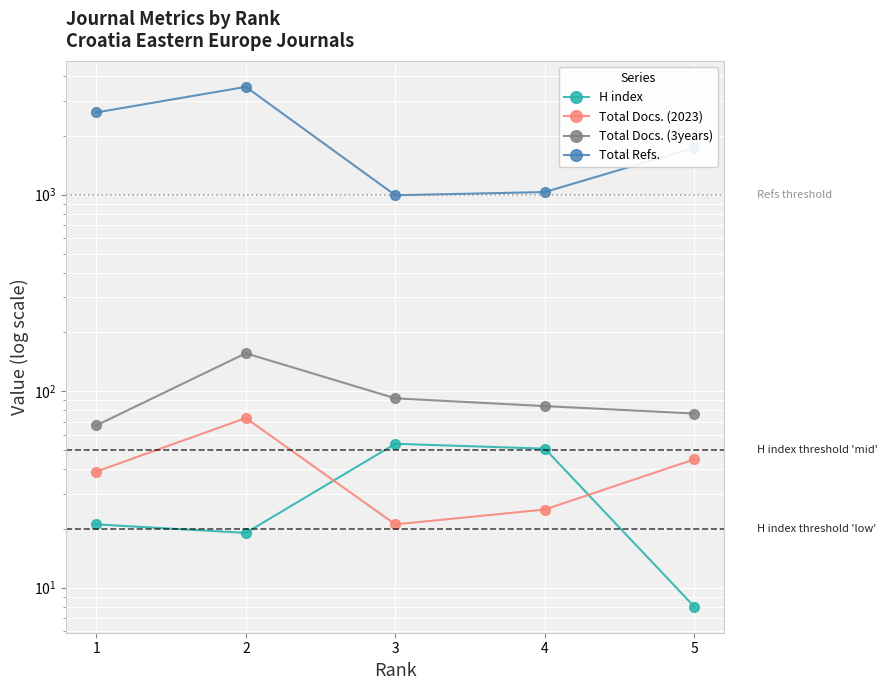

Reading right to left, what are all the values shown in this chart?

H index: 8	51	54	19	21
Total Docs. (2023): 45	25	21	73	39
Total Docs. (3years): 77	84	92	156	67
Total Refs.: 1734	1032	994	3540	2624